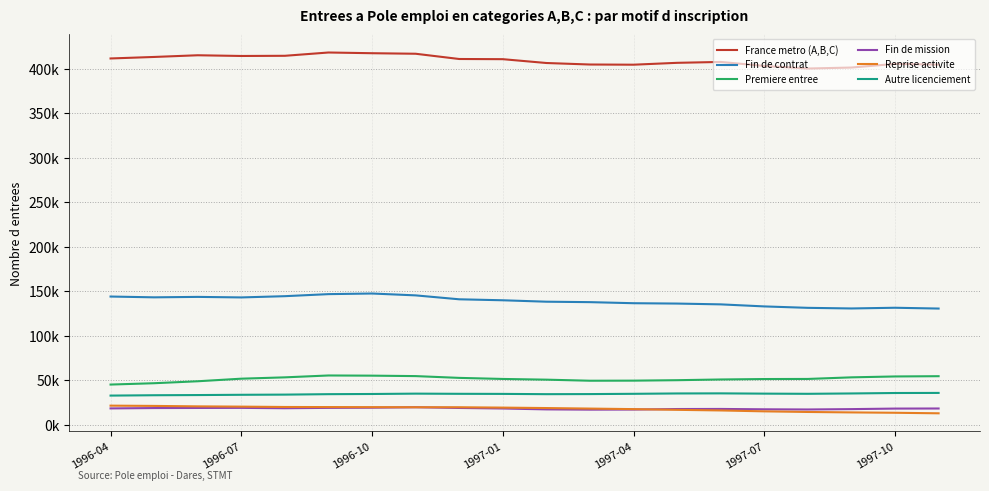

True or false: France metro (A,B,C) has more than 1 interior local peaks.

True